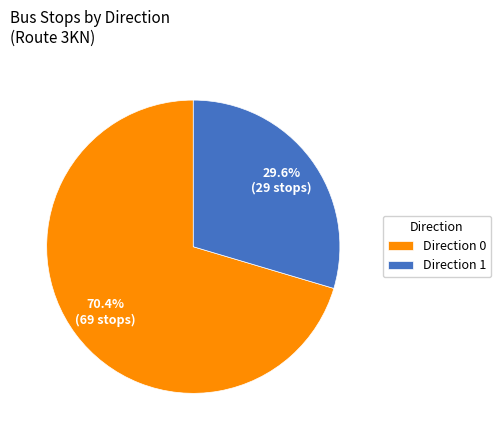

Is there any slice that represents more than half of the pie?

Yes